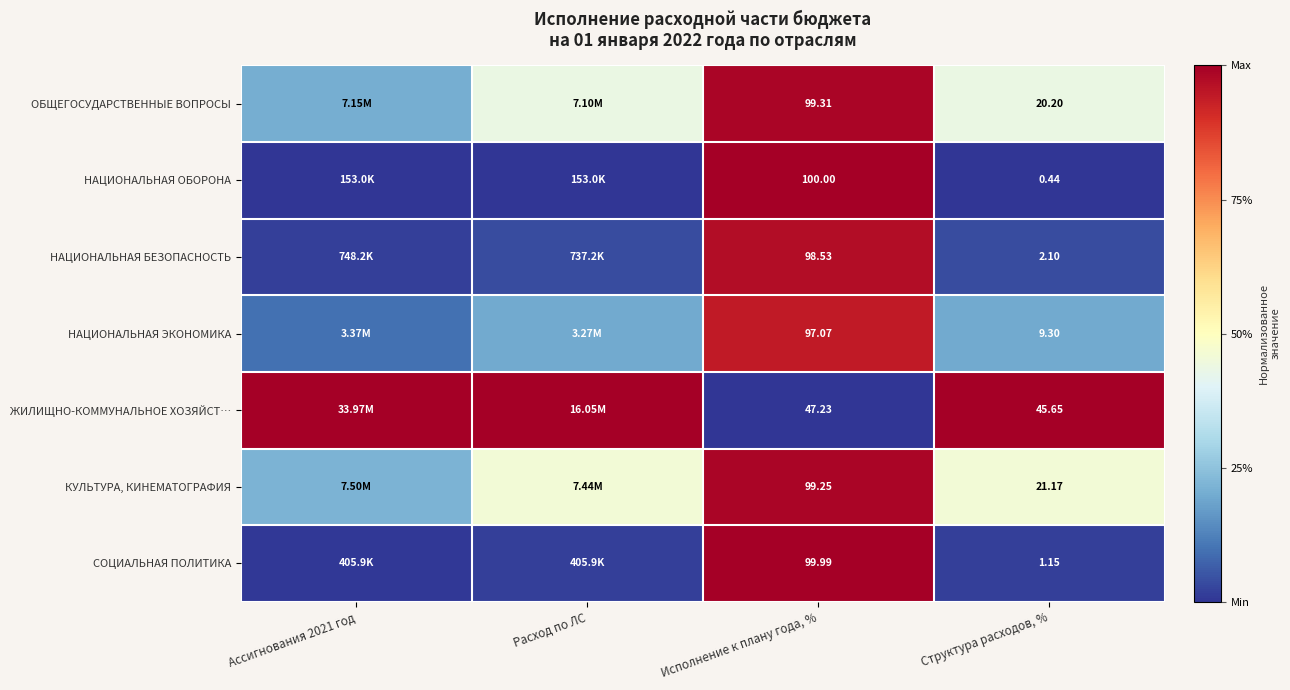

What is the maximum value shown in the chart?

1.0